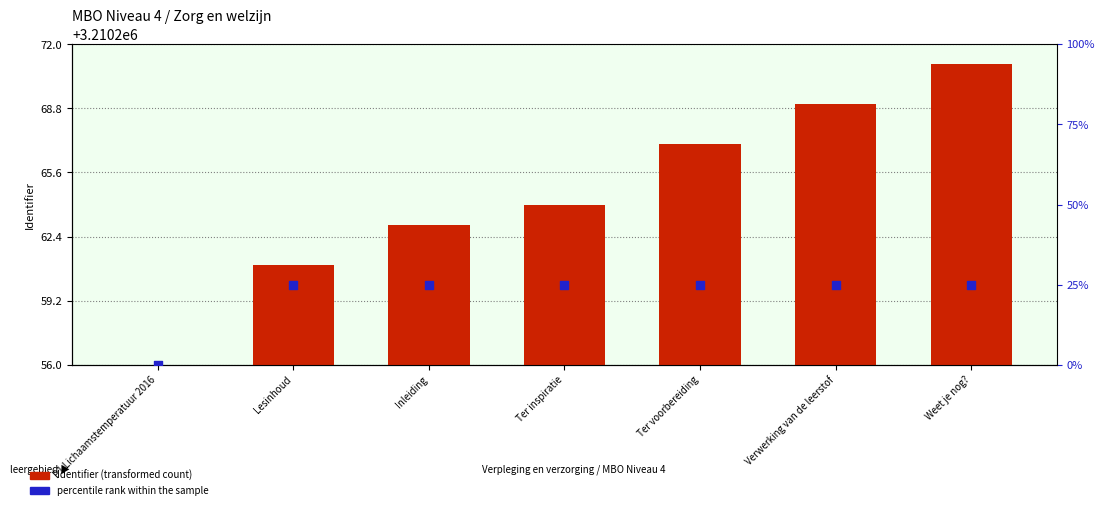

What are all the series names shown in the legend?

Identifier (transformed count), percentile rank within the sample